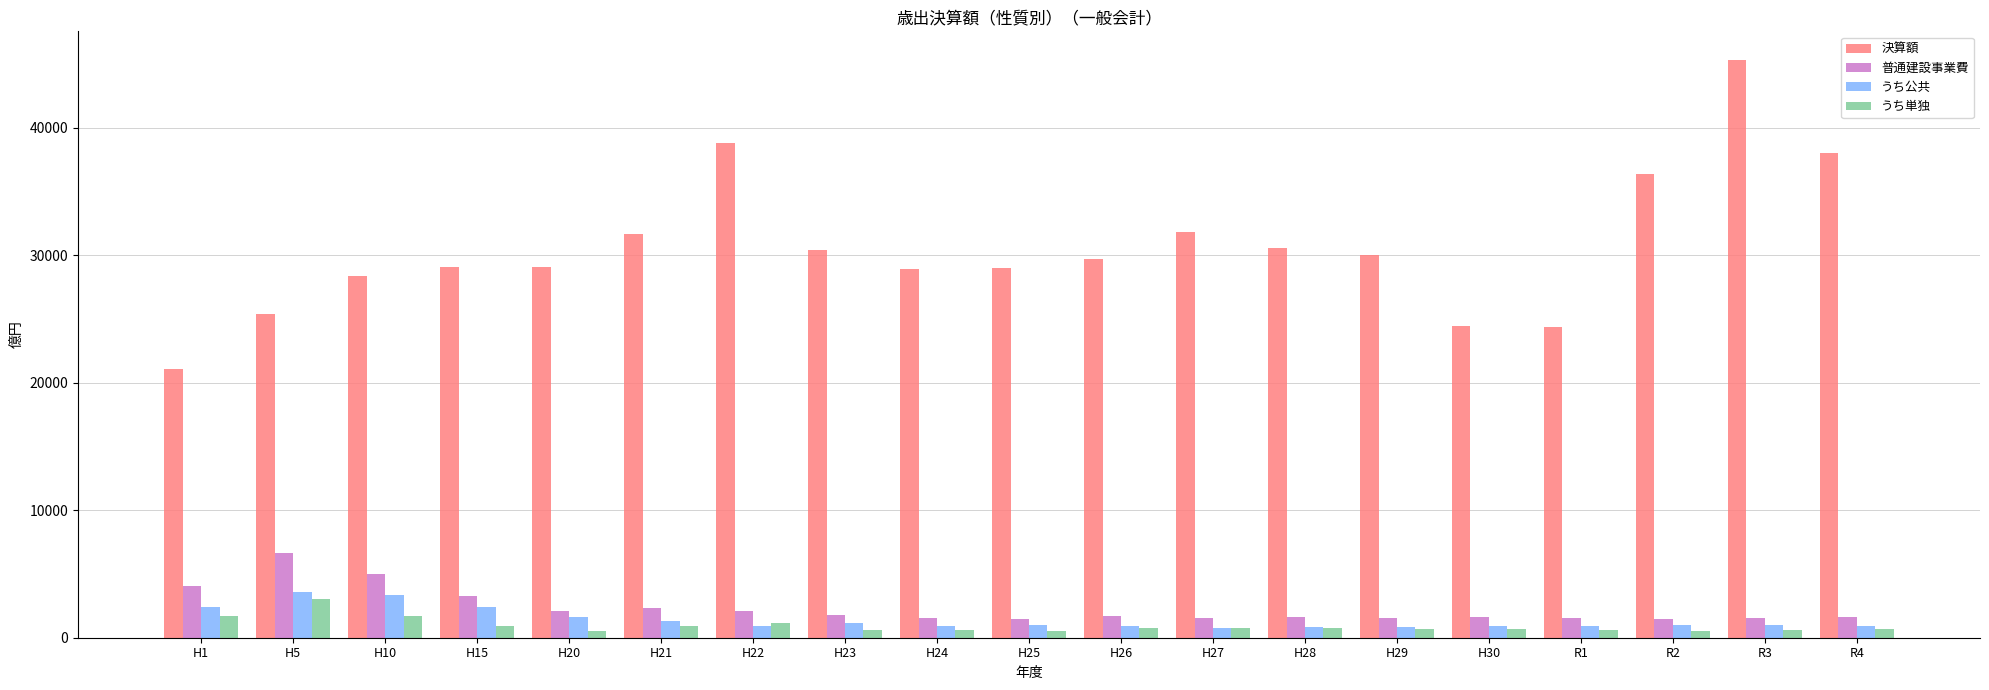

Where is 普通建設事業費 nearest to the value 4047?

H1